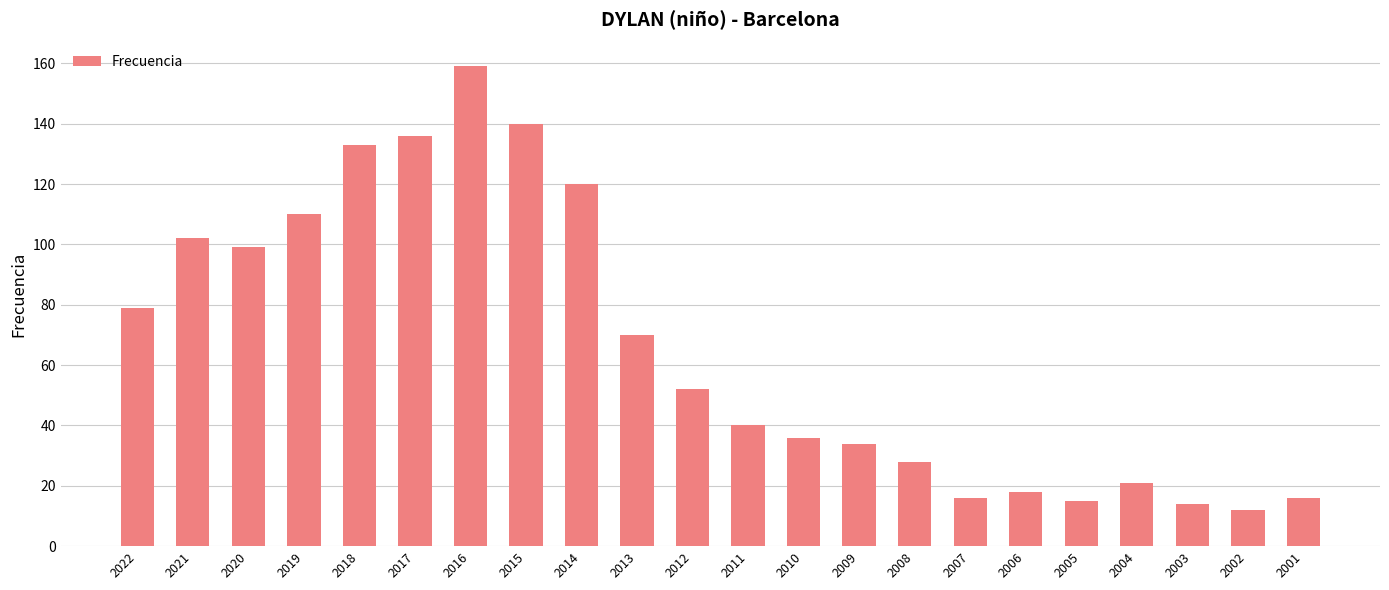

Where does the data first go above 52?

2022